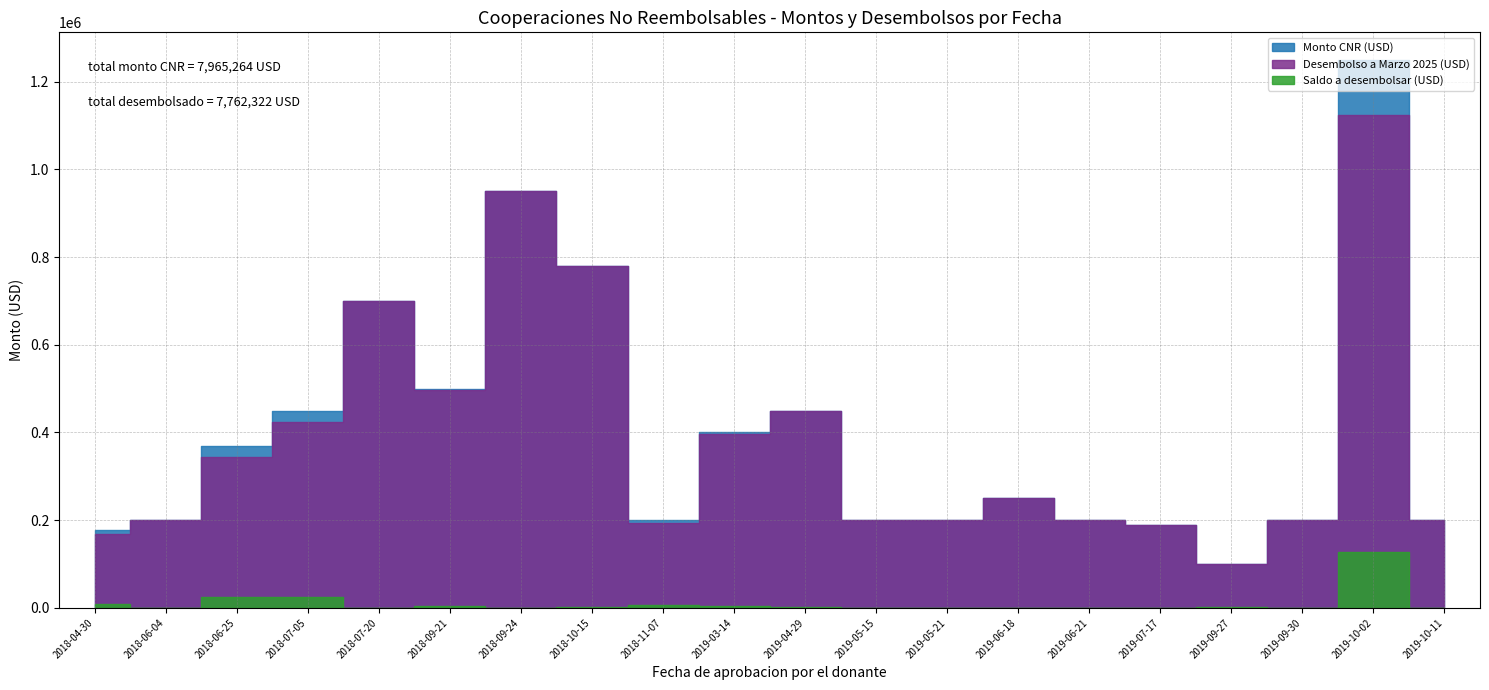

Does the chart have visible grid lines?

Yes